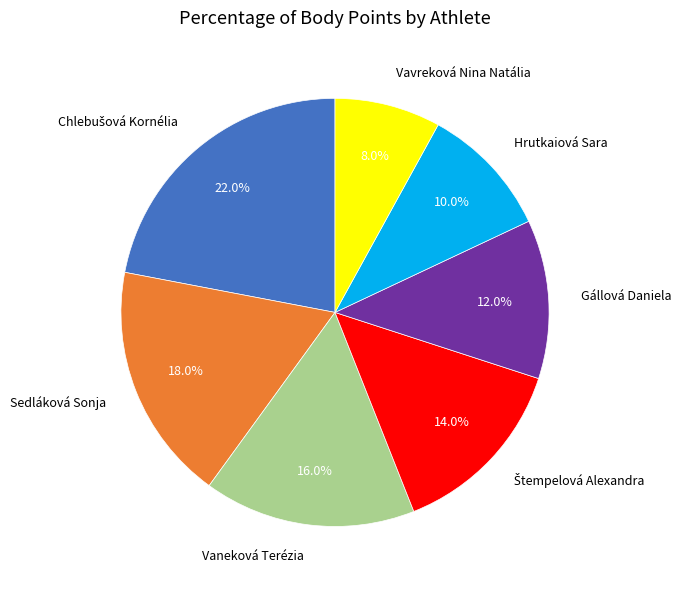

The Hrutkaiová Sara slice represents 1% of the pie. True or false?

False